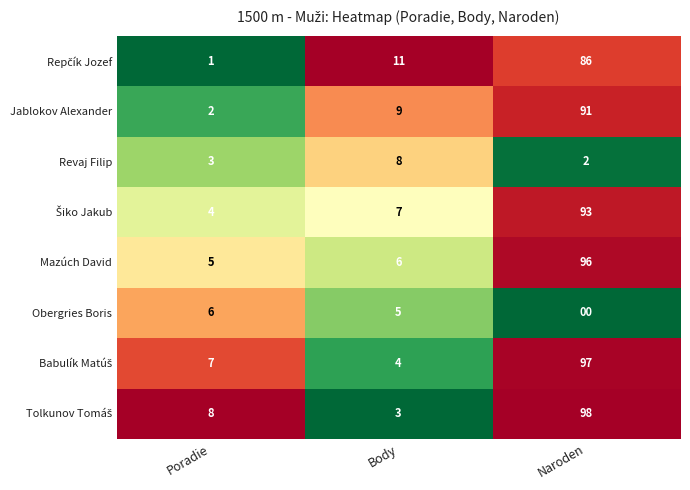

Read the Obergries Boris value at Poradie.

6